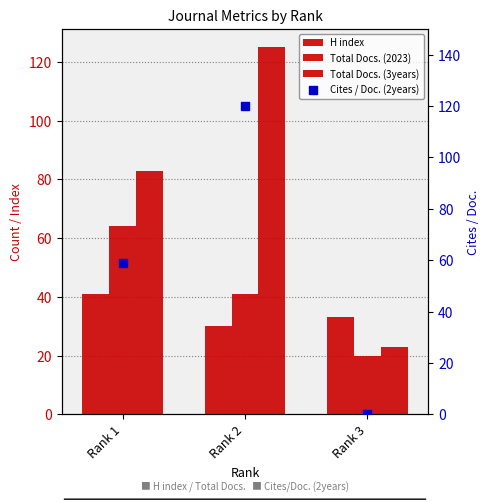

What is the total value across all series at Rank 3?

76